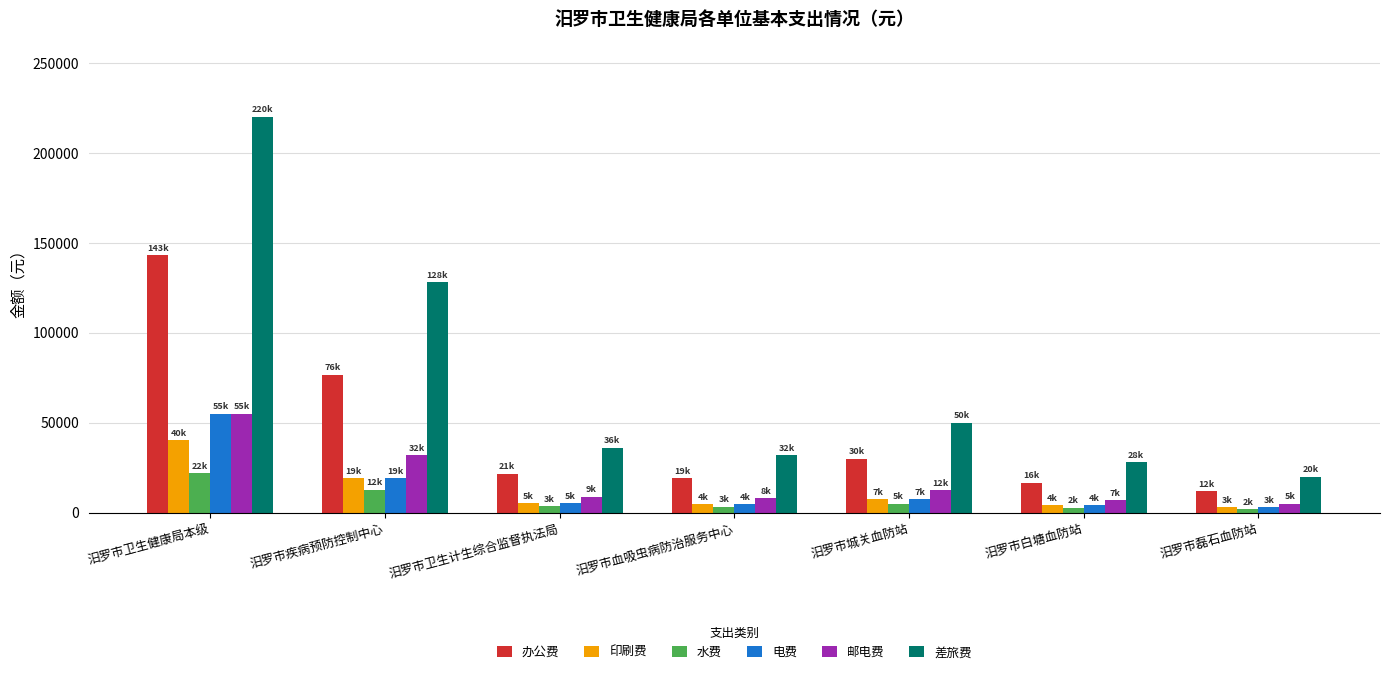

Is the value of 印刷费 at 汨罗市血吸虫病防治服务中心 greater than the value of 办公费 at 汨罗市磊石血防站?

No